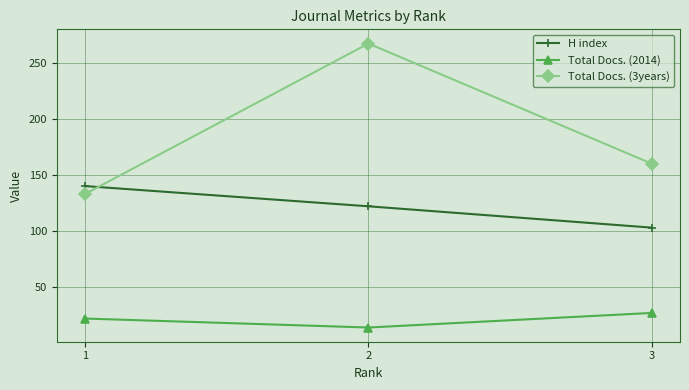

Which label corresponds to the largest value in the chart?

2